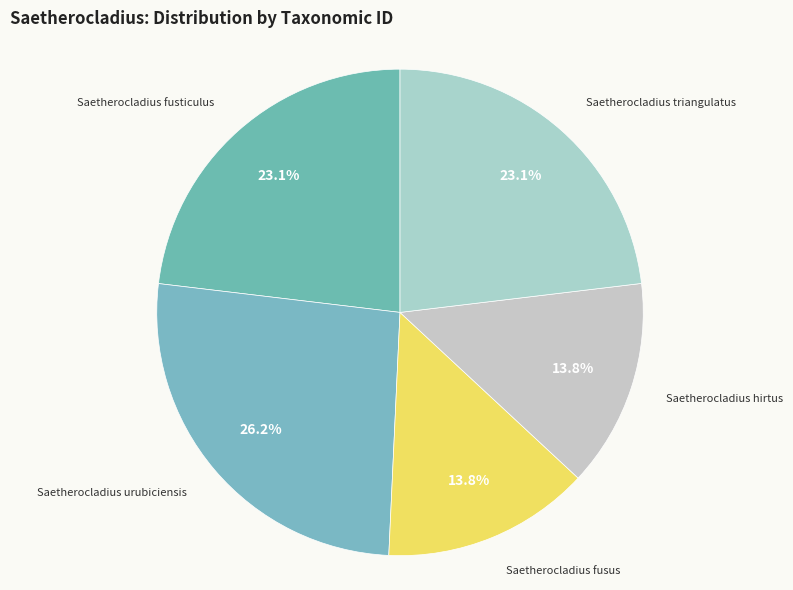

Between Saetherocladius hirtus and Saetherocladius urubiciensis, which is larger?

Saetherocladius urubiciensis